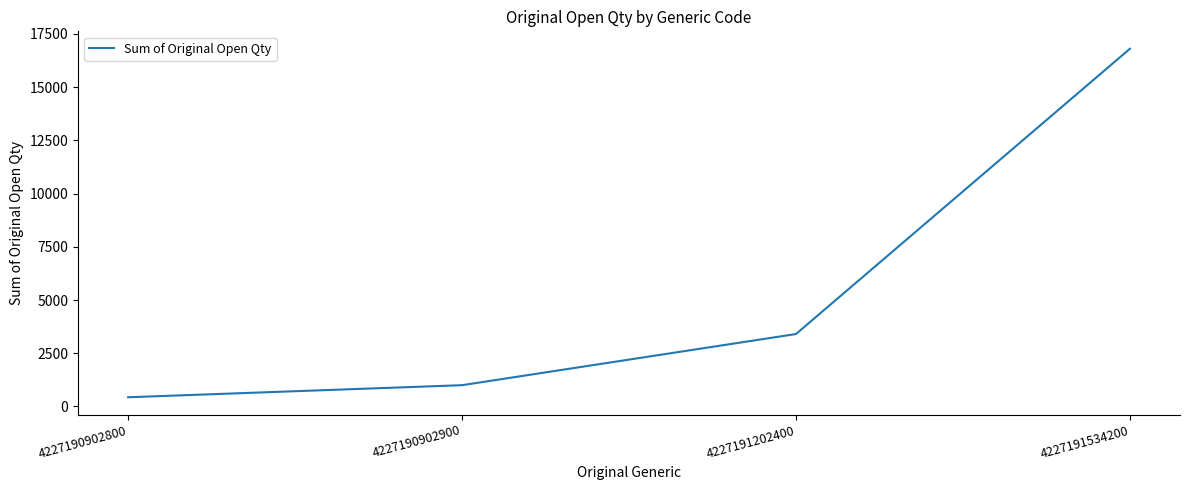

Rank the categories by value from lowest to highest.

4227190902800, 4227190902900, 4227191202400, 4227191534200